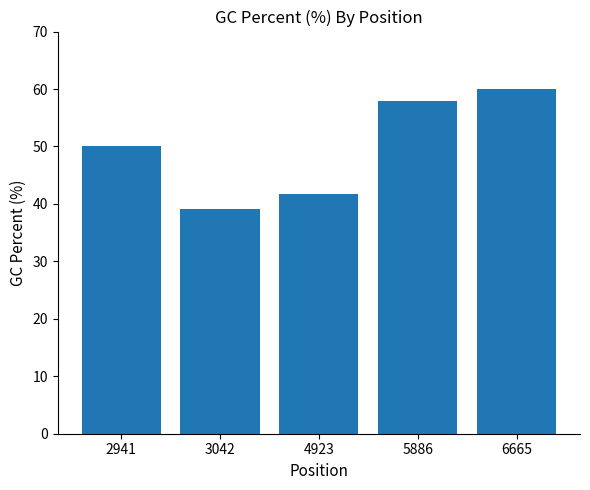

Where is the data nearest to the value 49?

2941